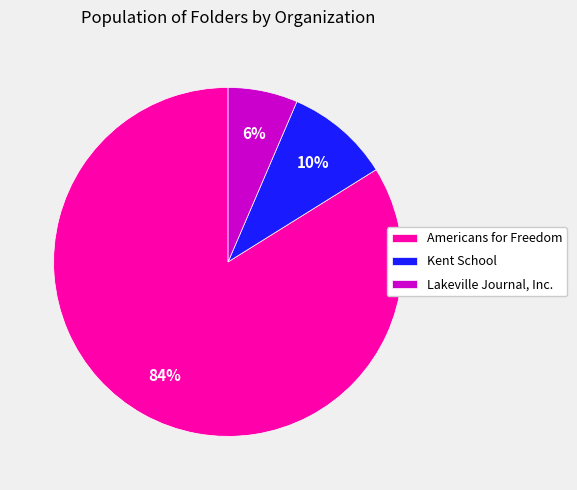

To the nearest percent, what portion does Kent School represent?

10%